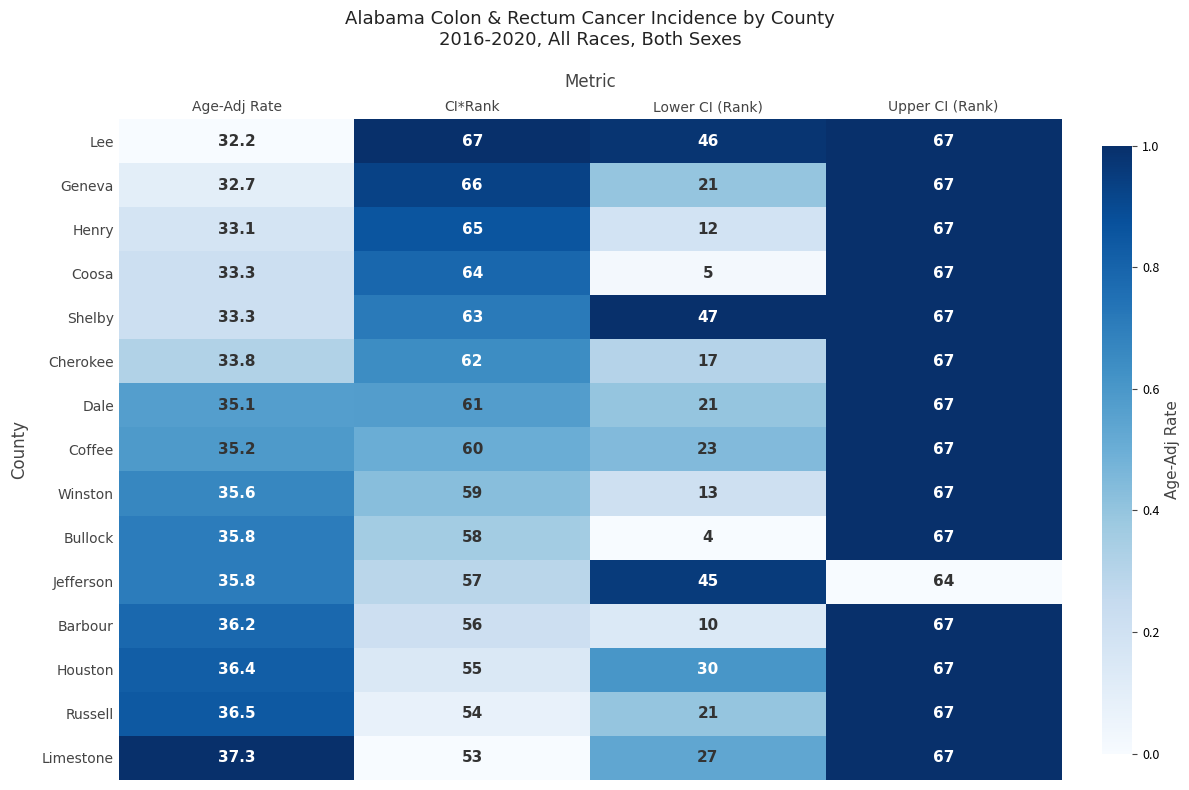

What is the lowest value of the Coosa series?

5.0